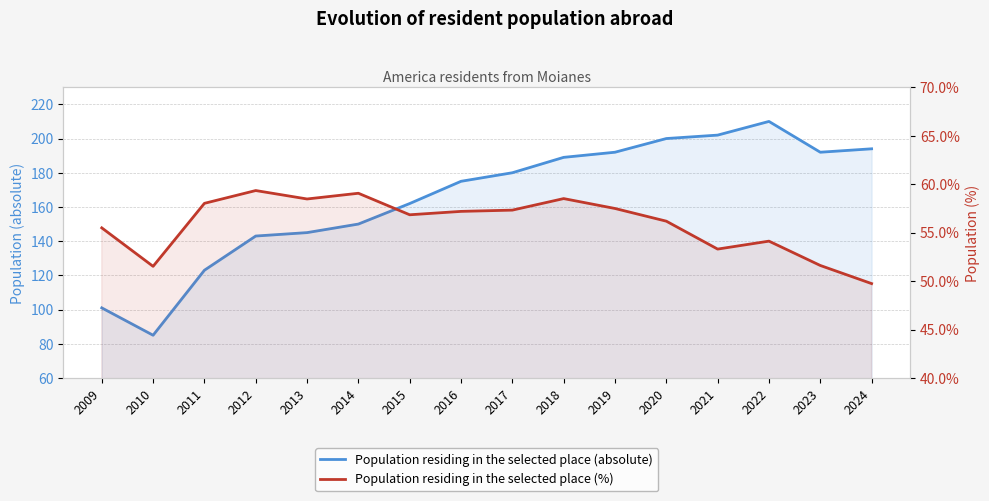

Which series has the largest total across all categories?

Population residing in the selected place (absolute)